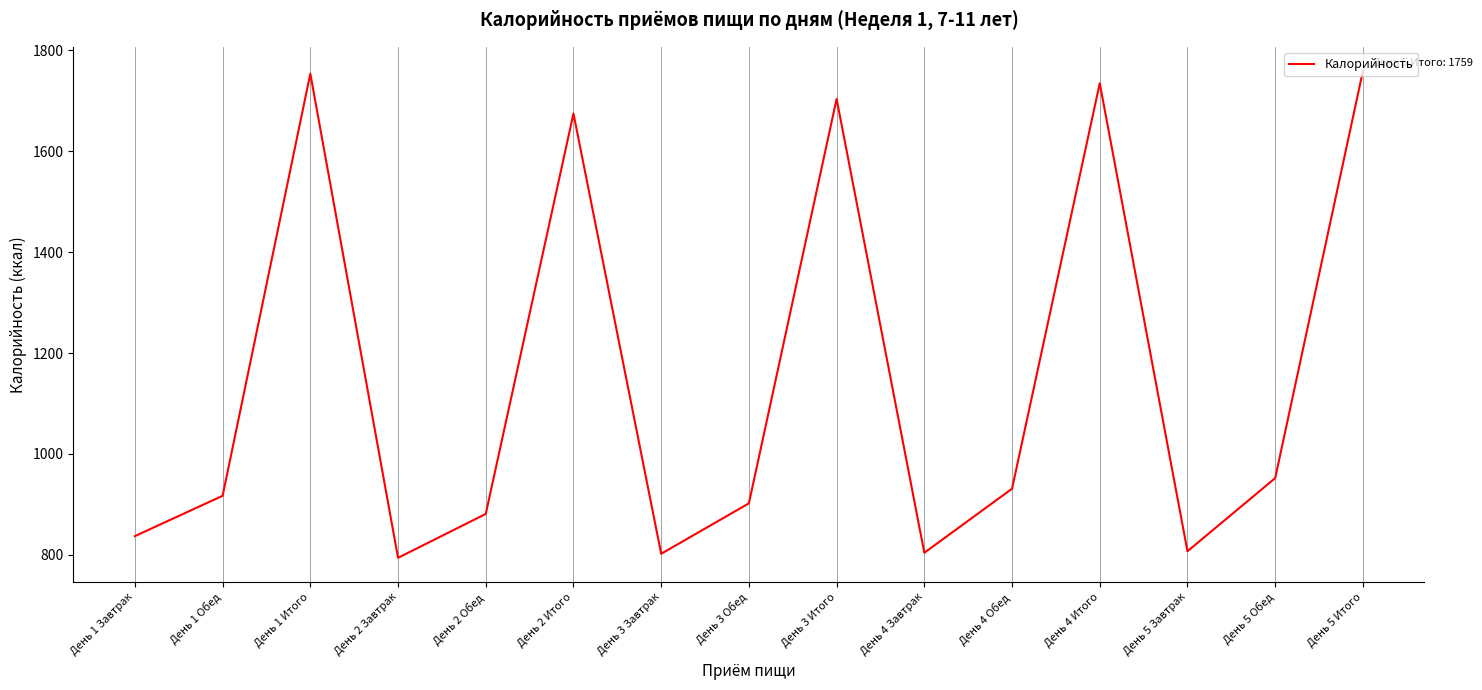

Read the value at День 2 Итого.

1675